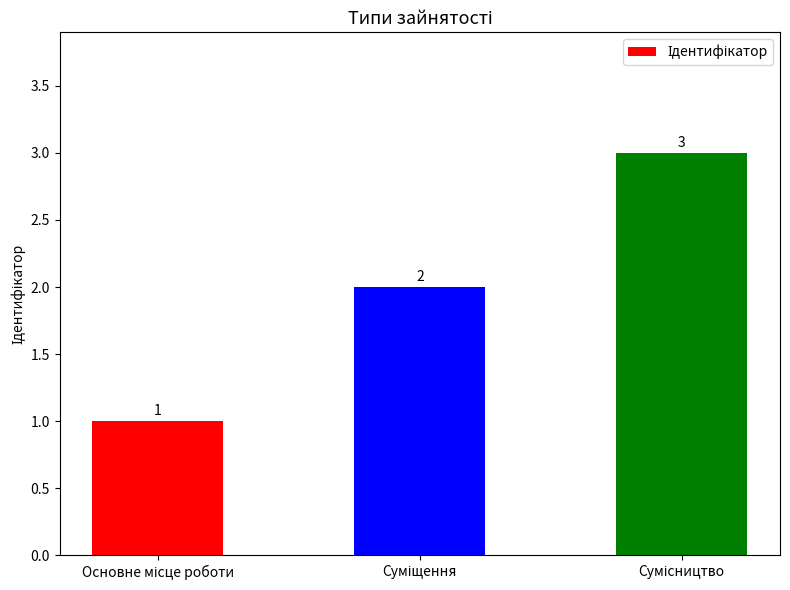

How many values are between 1 and 3?

3